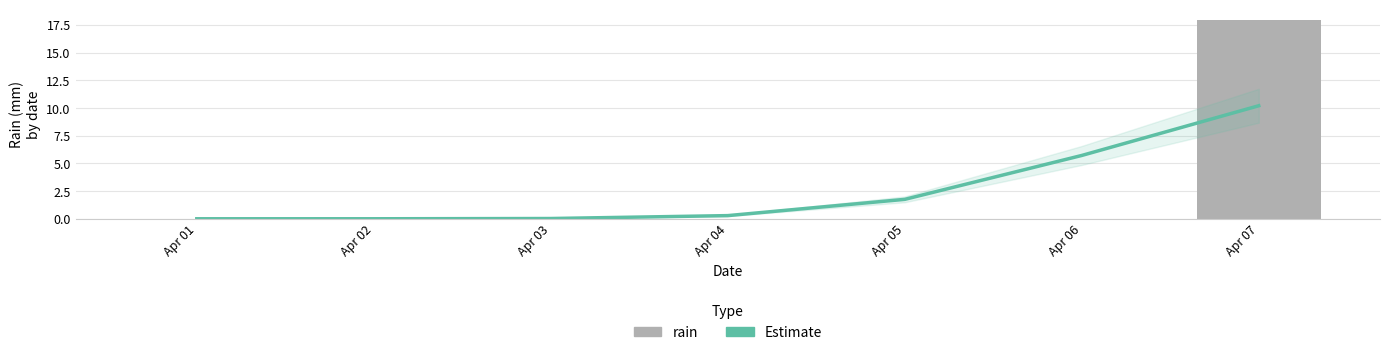

Which category has the lowest value in the Estimate series?

Apr 01